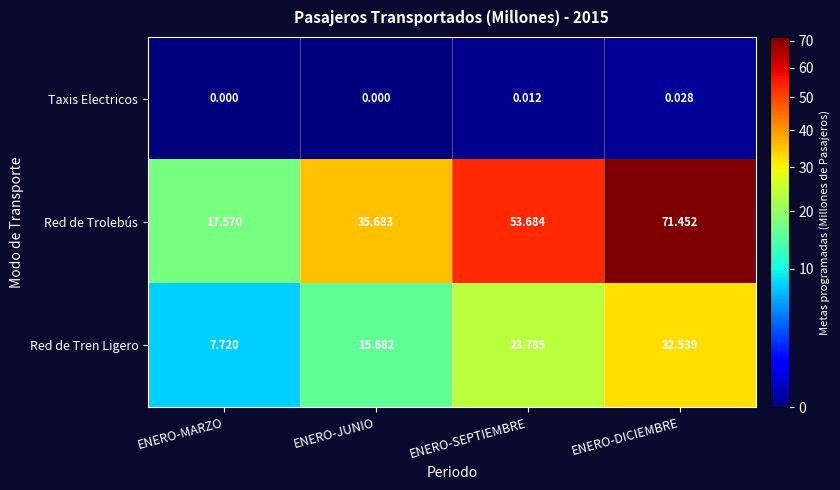

Rank the series by their maximum value, from highest to lowest.

Red de Trolebús, Red de Tren Ligero, Taxis Electricos